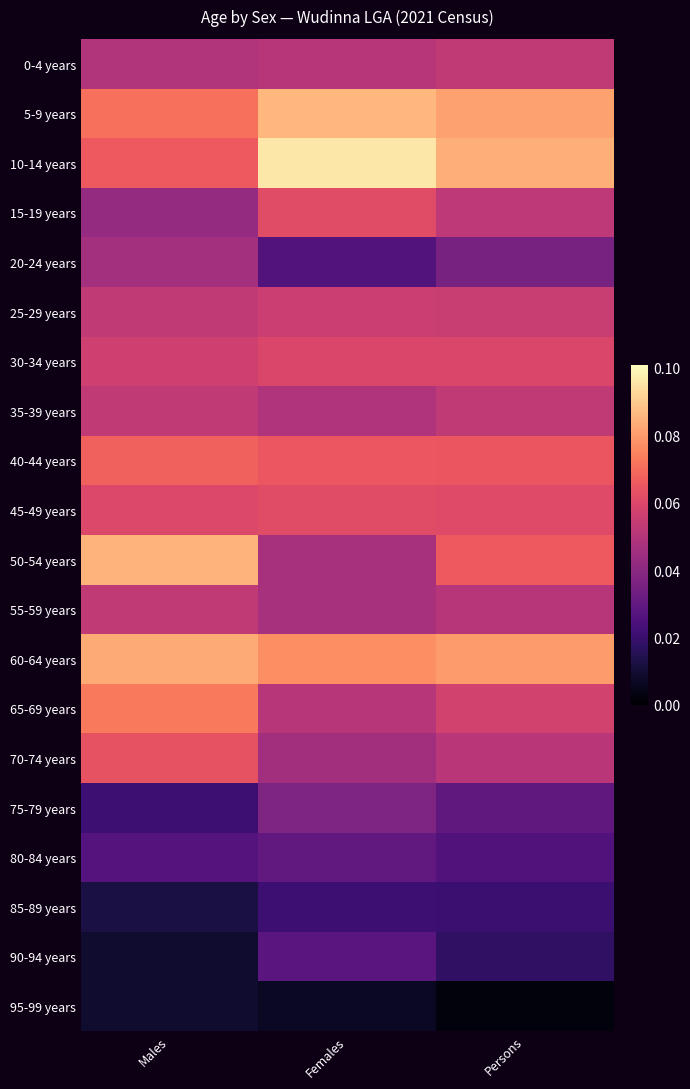

Which series has the largest total across all categories?

10-14 years